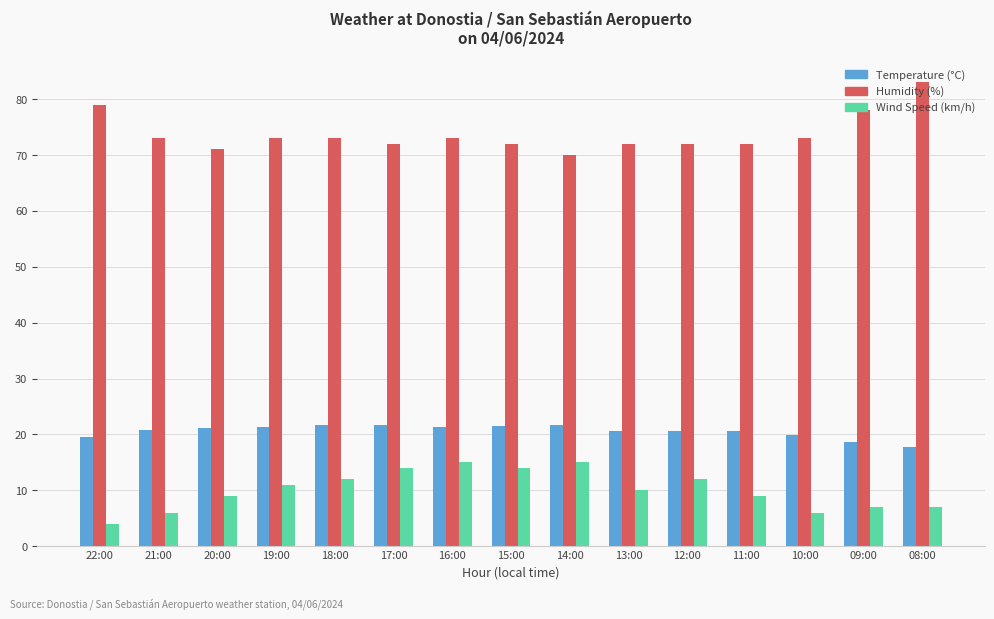

What is the approximate value of Wind Speed (km/h) at 21:00?

6.0